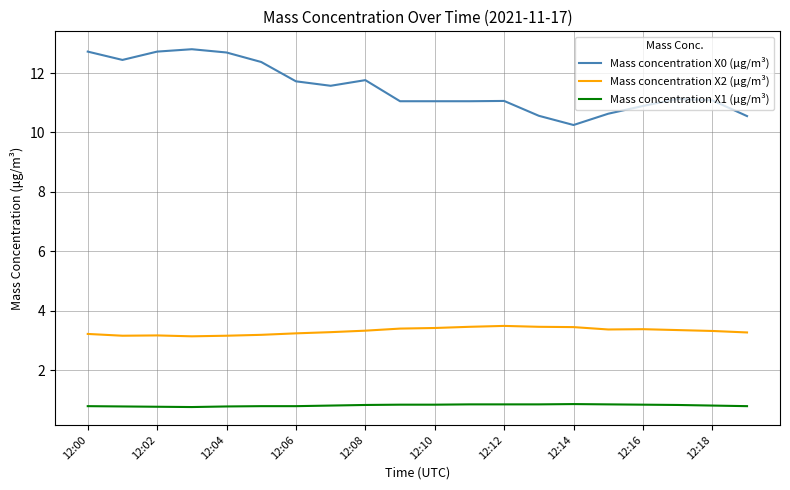

True or false: Mass concentration X1 (μg/m³) and Mass concentration X2 (μg/m³) intersect in this chart.

False